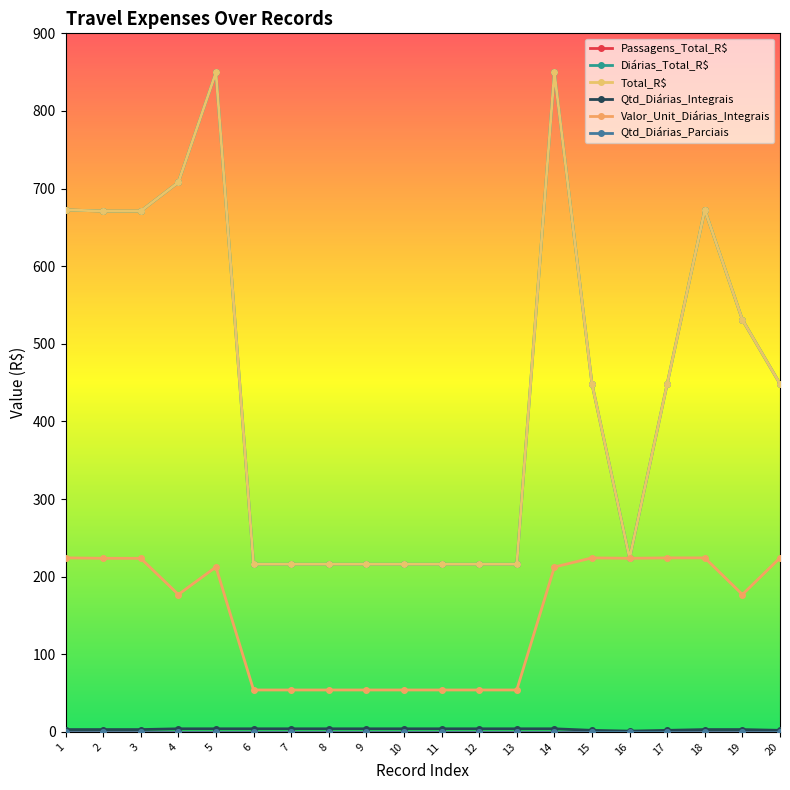

Is this an area chart (filled region under the line)?

No